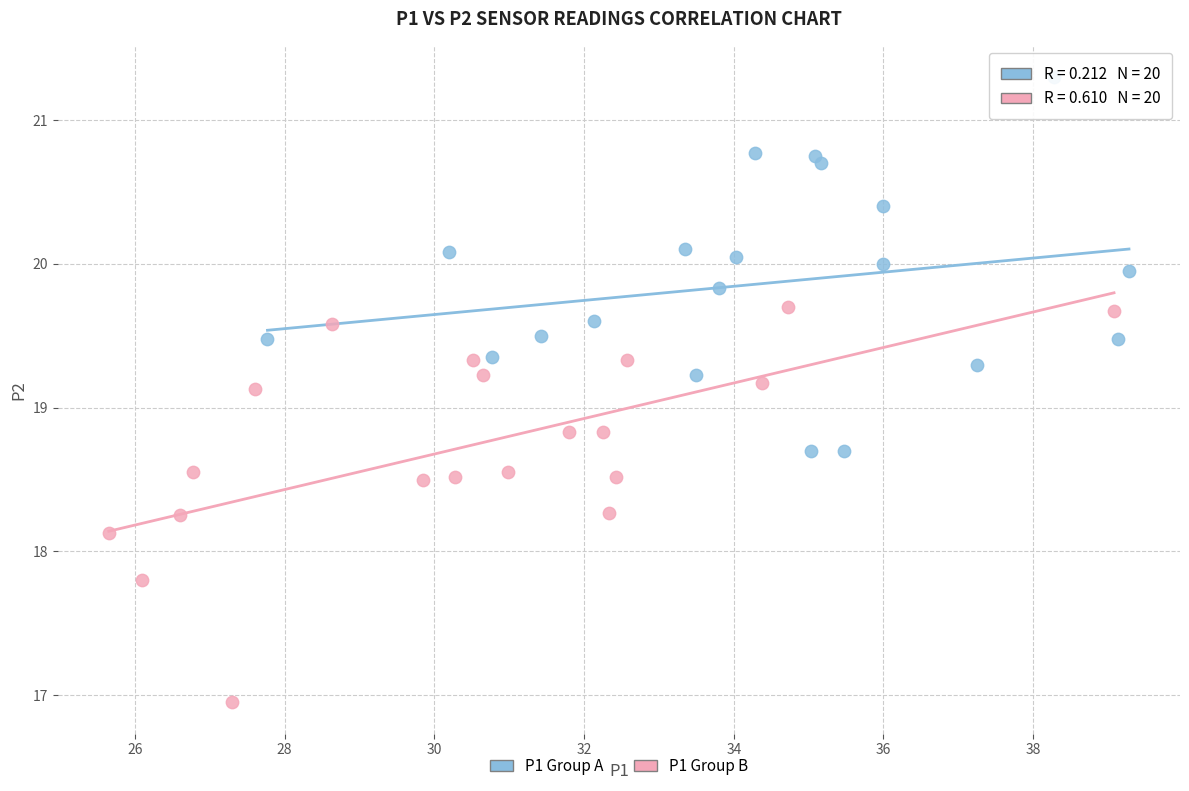

What are all the series names shown in the legend?

P1 Group A, P1 Group B